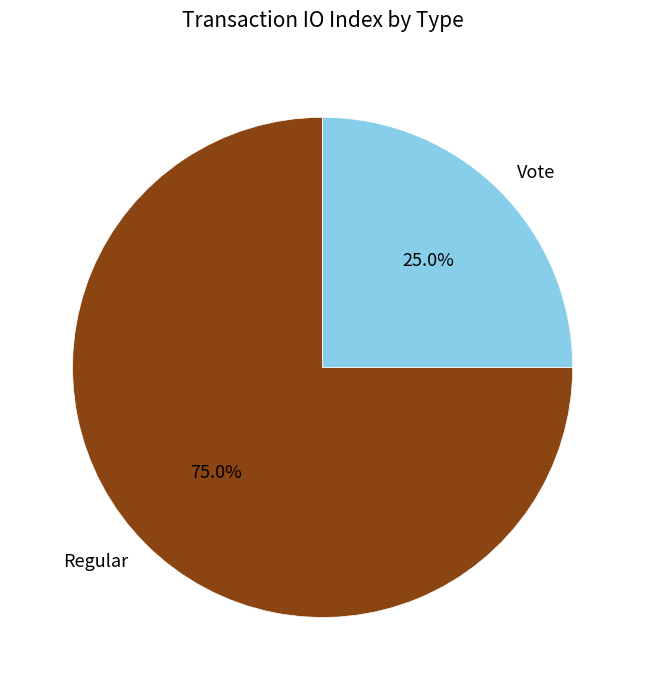

Which has a higher value, Vote or Regular?

Regular